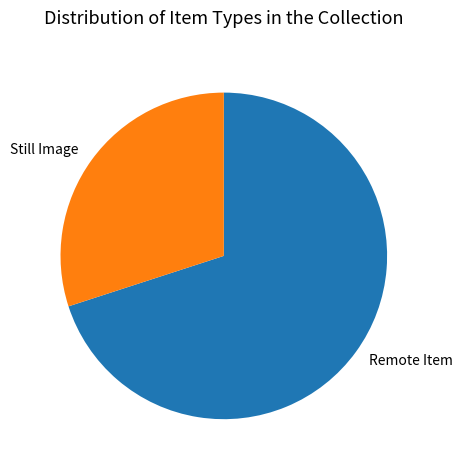

True or false: Still Image accounts for 30% of the total.

True